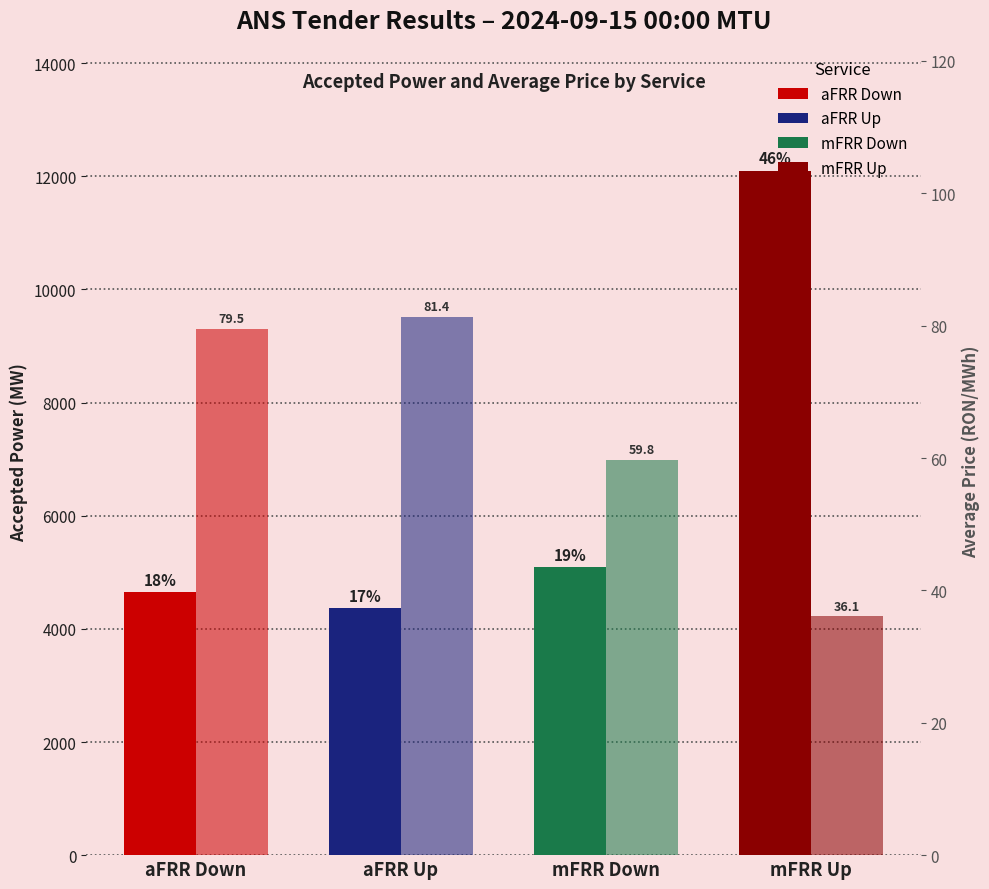

How many data points in Average Price (RON/MWh) are less than 79?

2